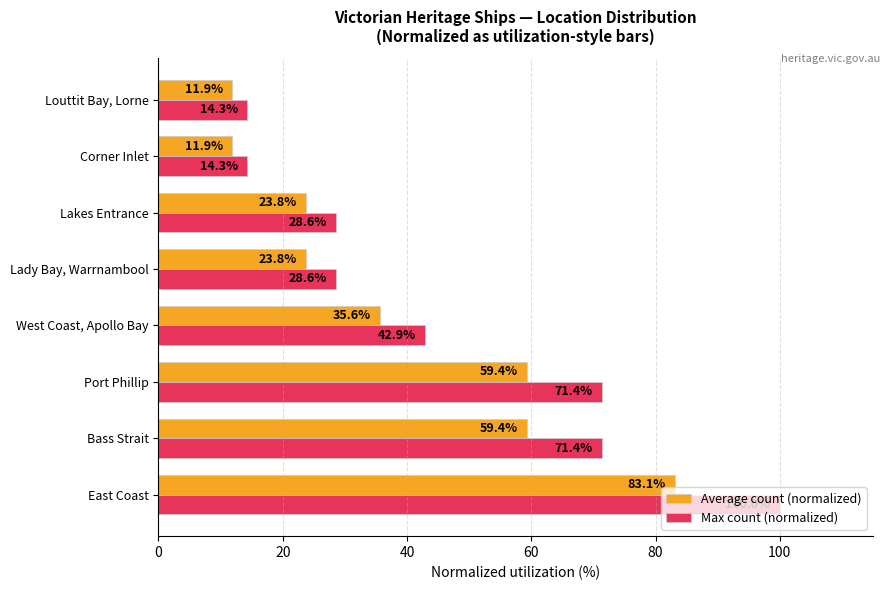

Which series has the widest spread of values?

Max count (normalized)